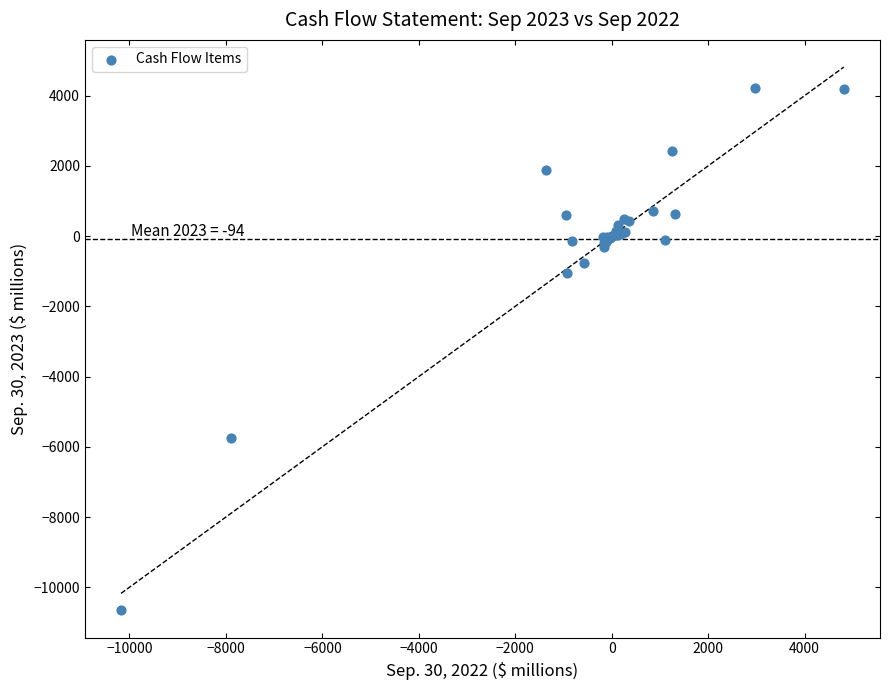

What Y value in the scatter plot is closest to -3222?

-1061